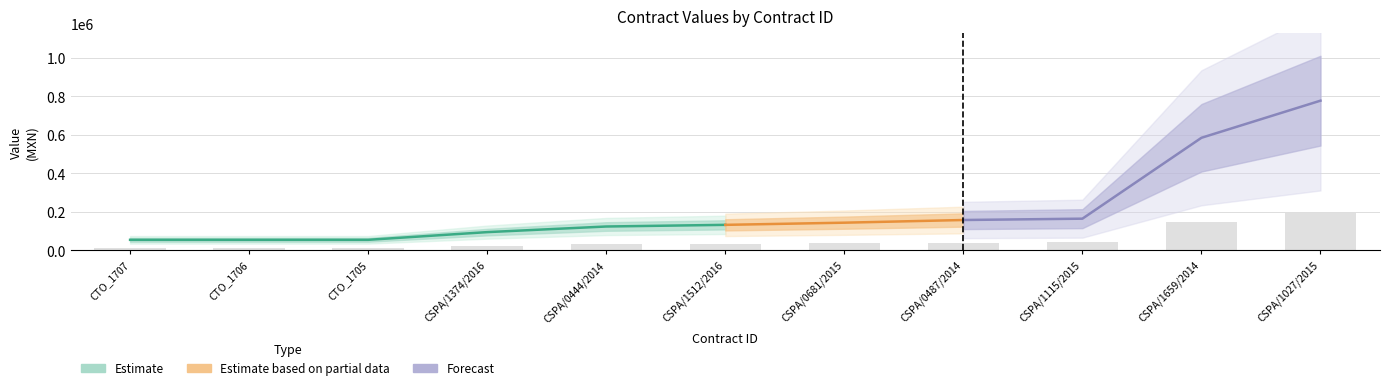

What is the sum of all awards.value.amount values?

2339976.9